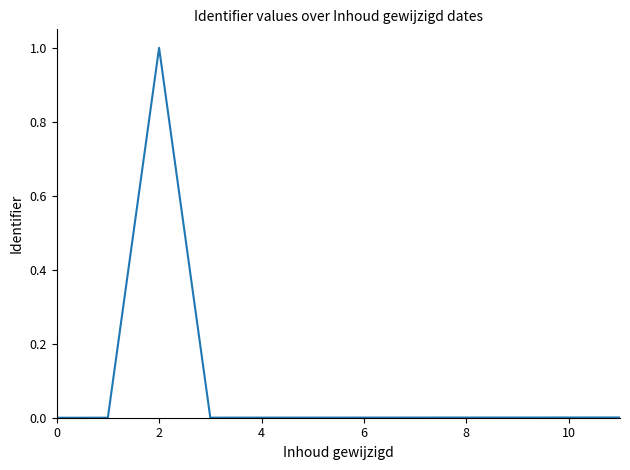

What is the average value?

0.1